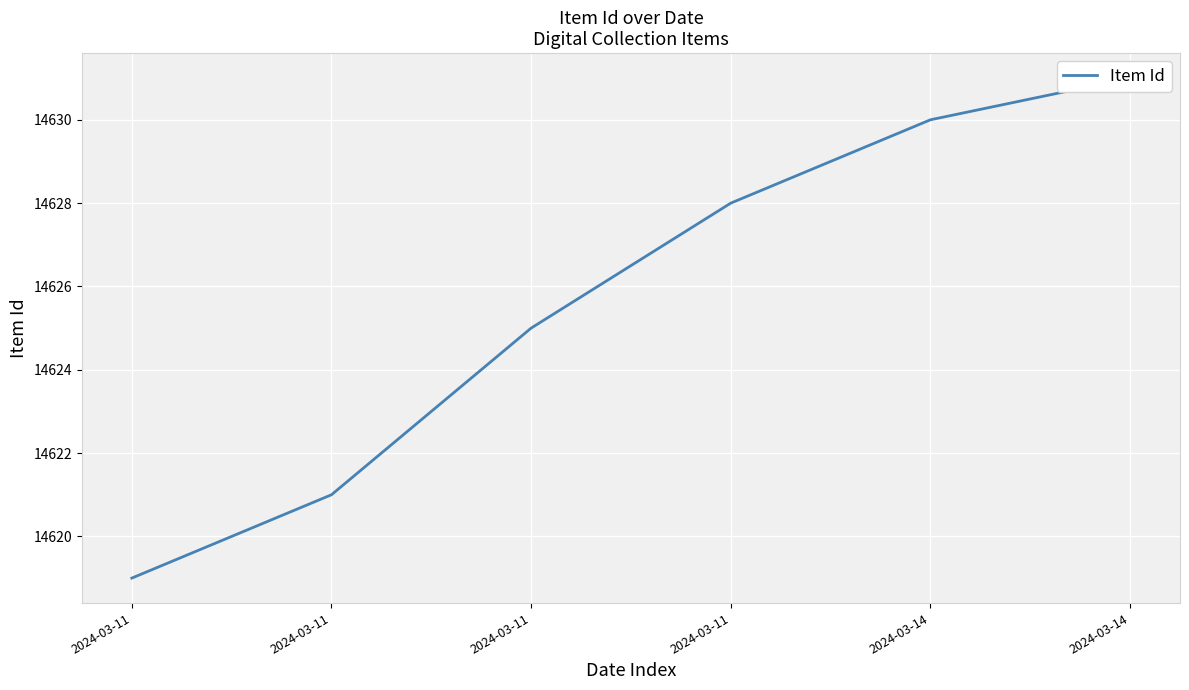

What is the value of the 3rd point from the left?

14619